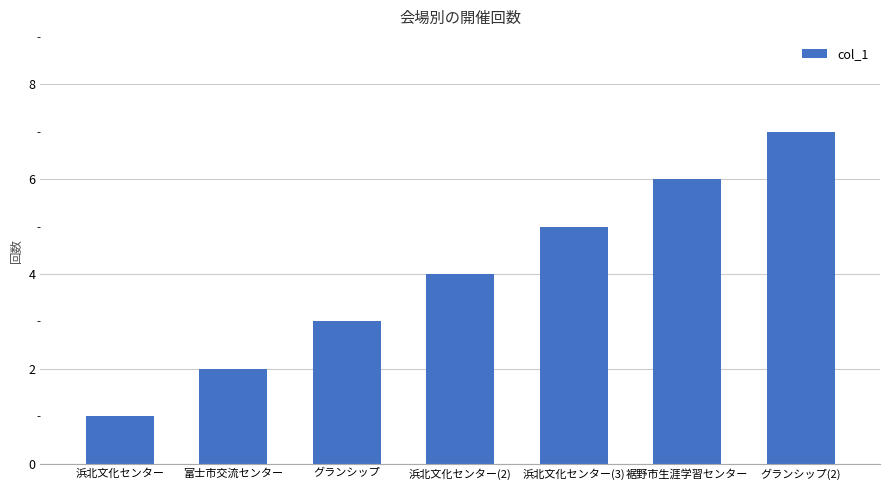

What is the greatest value displayed?

7